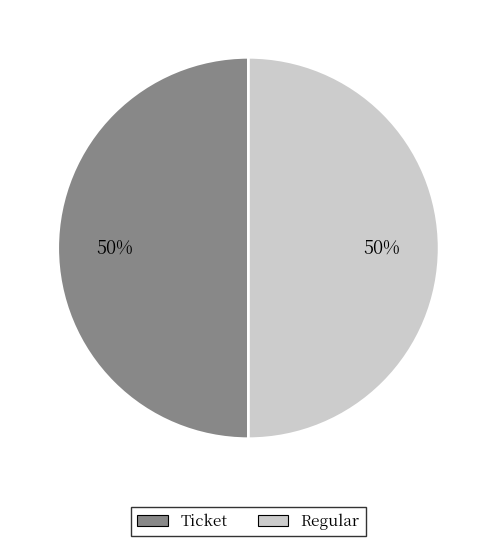

What percentage is the Regular slice, to the nearest percent?

50%